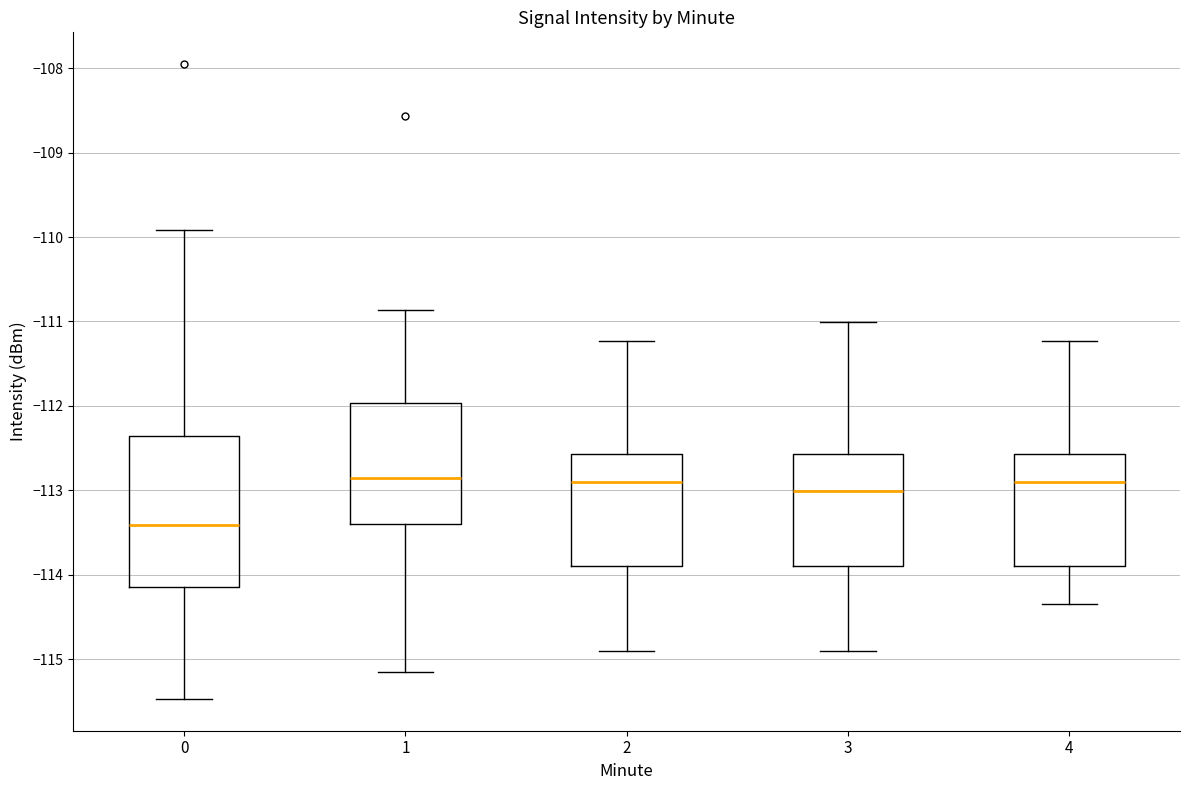

Reading left to right, read every box against the y-axis: the position of its median line, the range the box covers, and the ends of its whiskers. The values are not printed on the chart, so give them approximately, as read against the axis.

0: median -113.4, box -114.1 to -112.4, whiskers -115.5 to -109.9
1: median -112.8, box -113.4 to -112.0, whiskers -115.2 to -110.9
2: median -112.9, box -113.9 to -112.6, whiskers -114.9 to -111.2
3: median -113.0, box -113.9 to -112.6, whiskers -114.9 to -111.0
4: median -112.9, box -113.9 to -112.6, whiskers -114.3 to -111.2